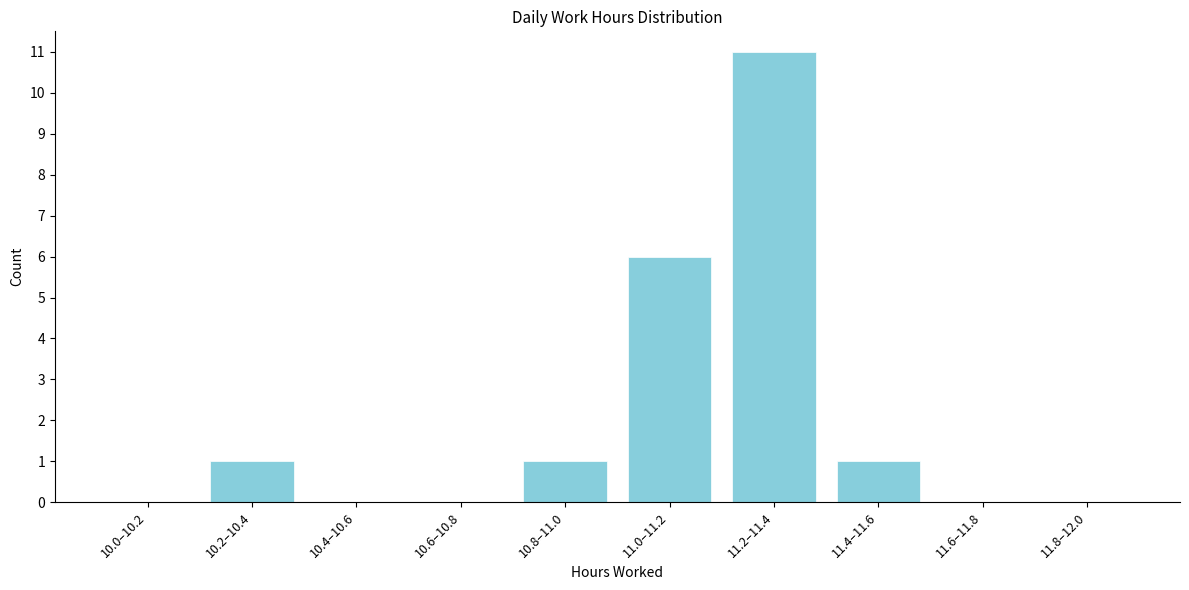

Reading right to left, extract all data points from this chart.

11.8–12.0=0	11.6–11.8=0	11.4–11.6=1	11.2–11.4=11	11.0–11.2=6	10.8–11.0=1	10.6–10.8=0	10.4–10.6=0	10.2–10.4=1	10.0–10.2=0